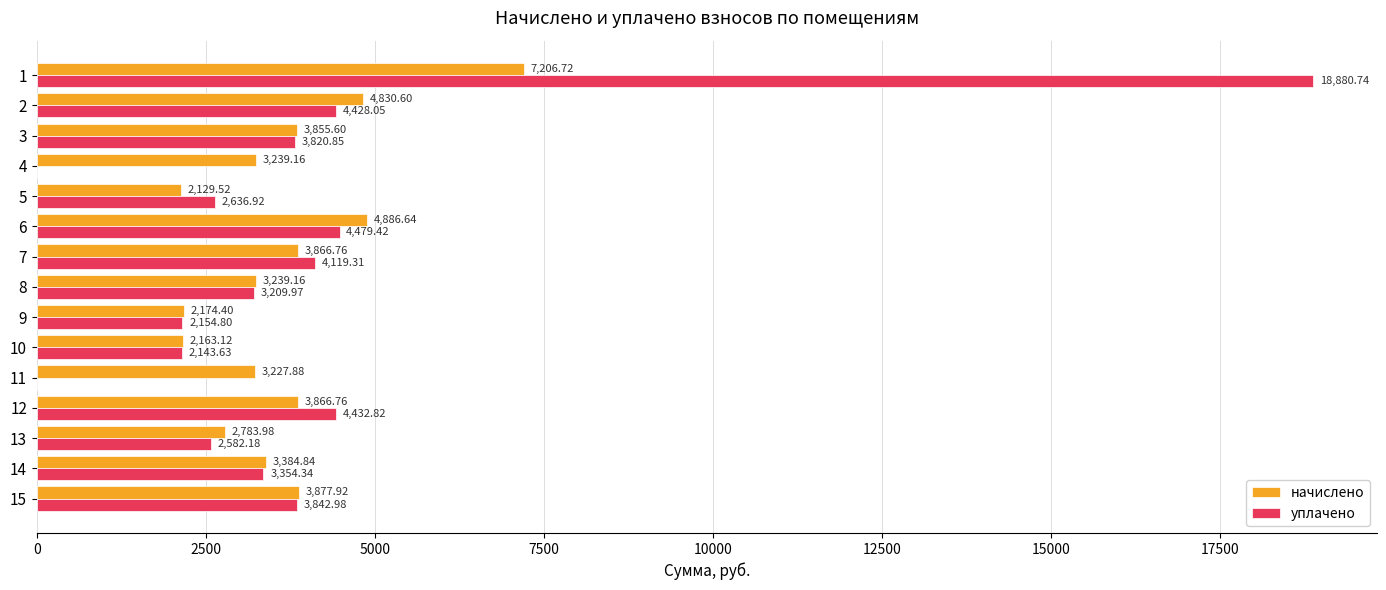

Which series has the largest total across all categories?

уплачено